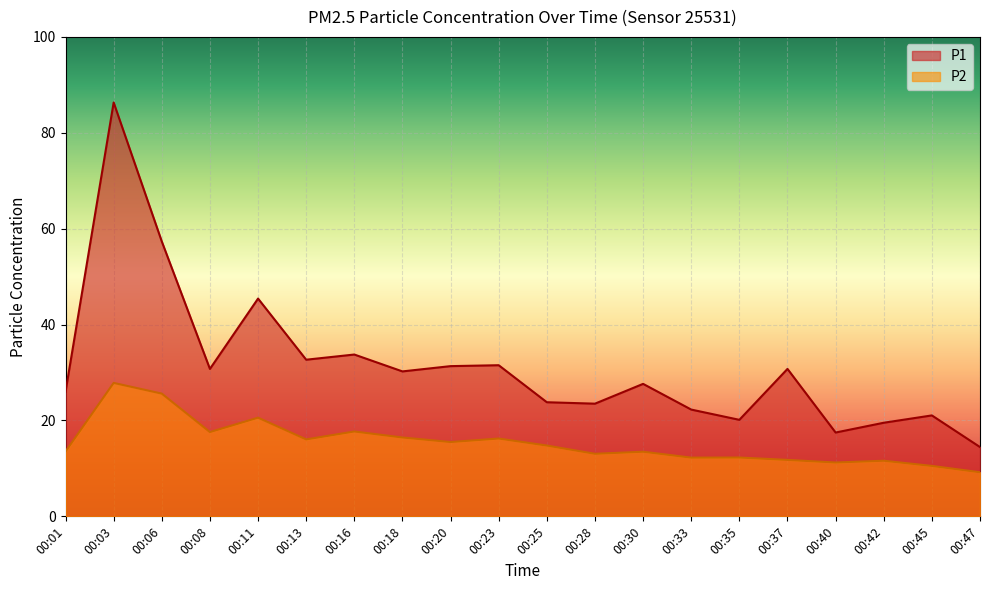

At which label is P1 closest to 50?

00:11